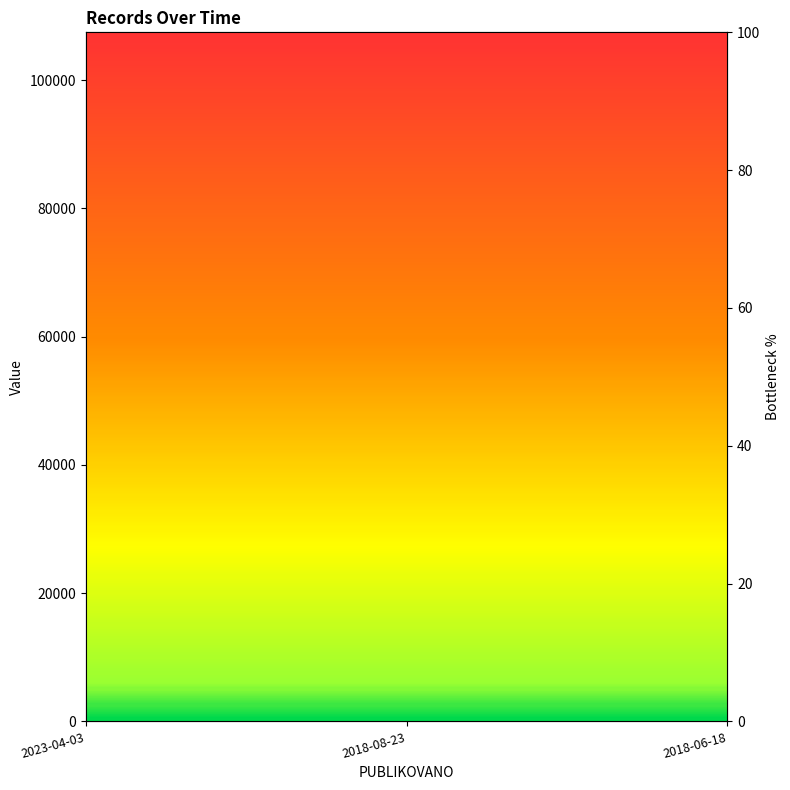

What is the total value across all series at 2018-06-18?

186.9